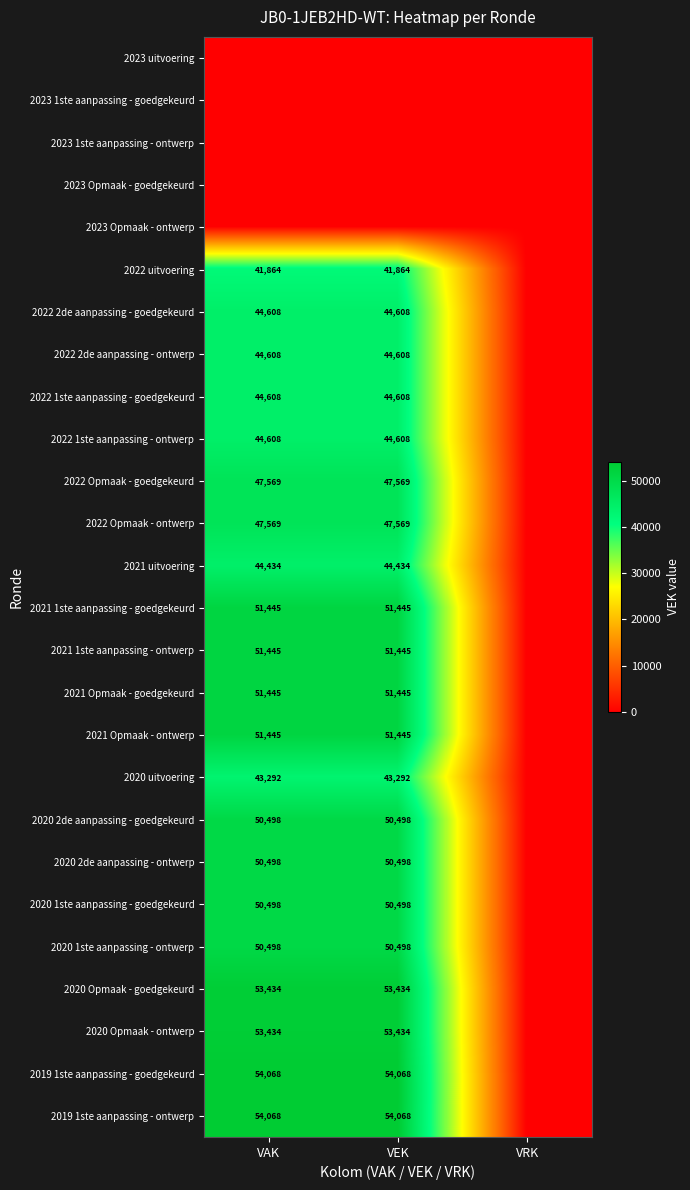

Which category has the highest value across all series?

VAK